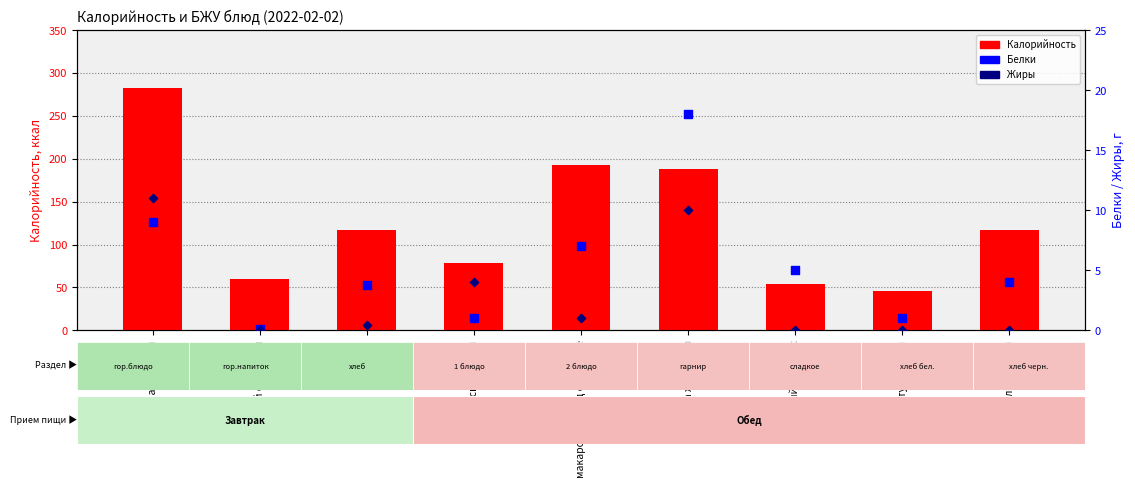

What are all the series names shown in the legend?

Калорийность, Белки, Жиры